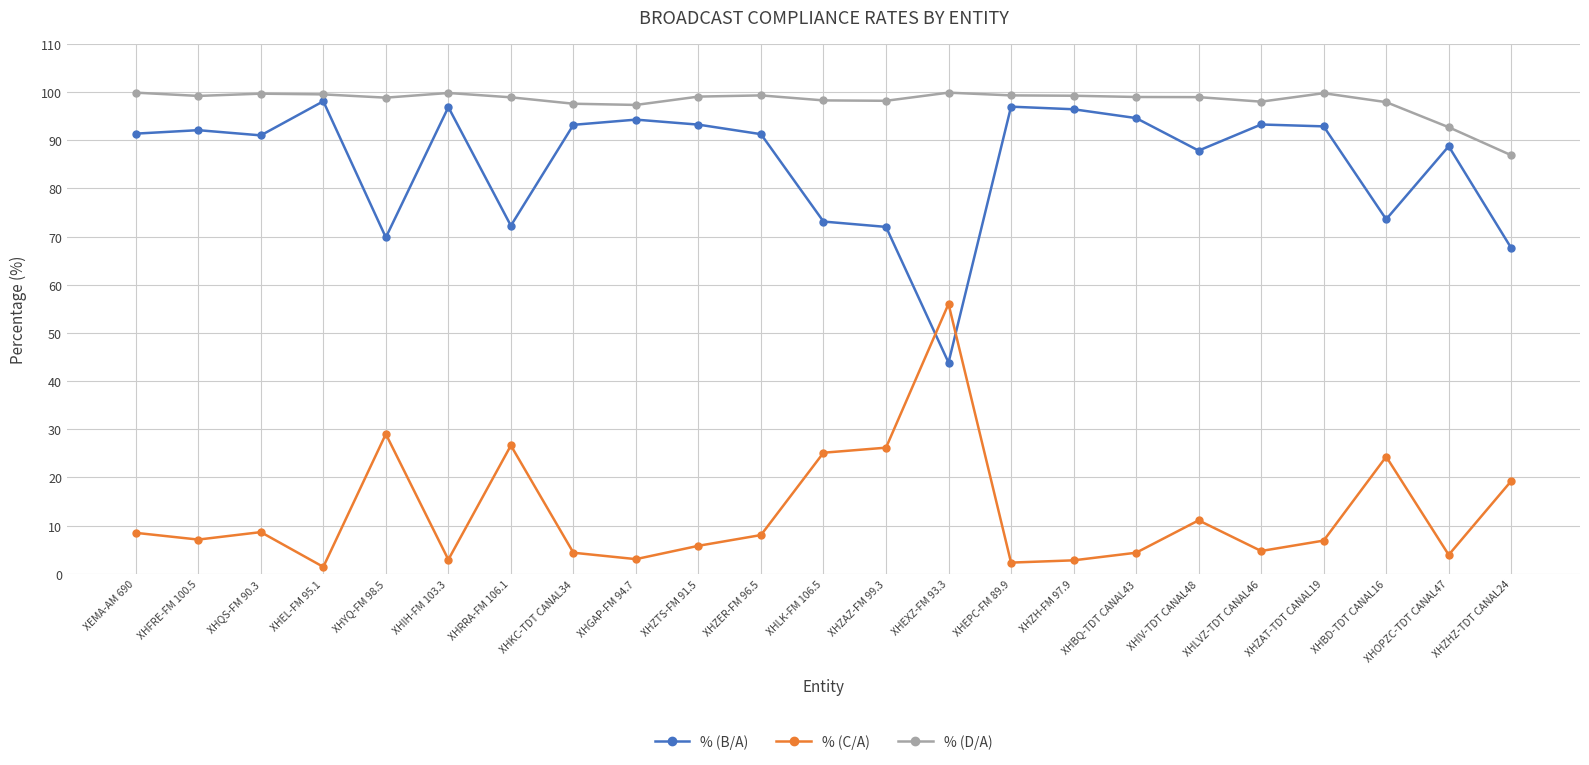

What is the difference between the maximum and minimum values in the % (D/A) series?

13.0